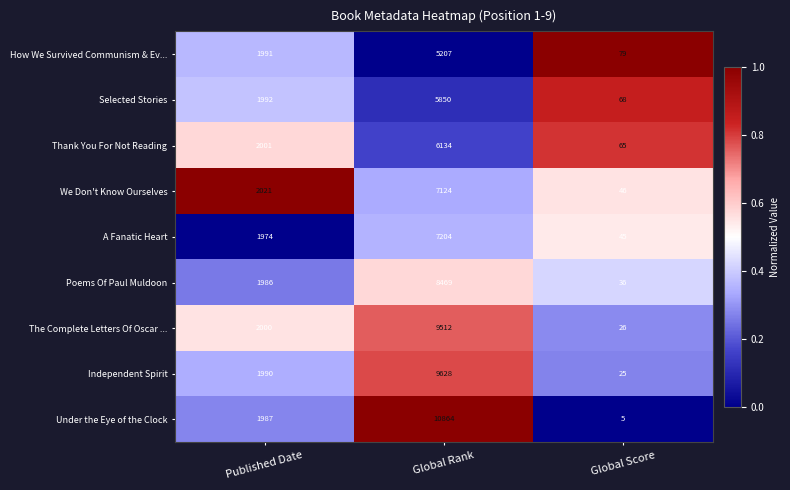

At which category is the sum across all series the highest?

Global Rank